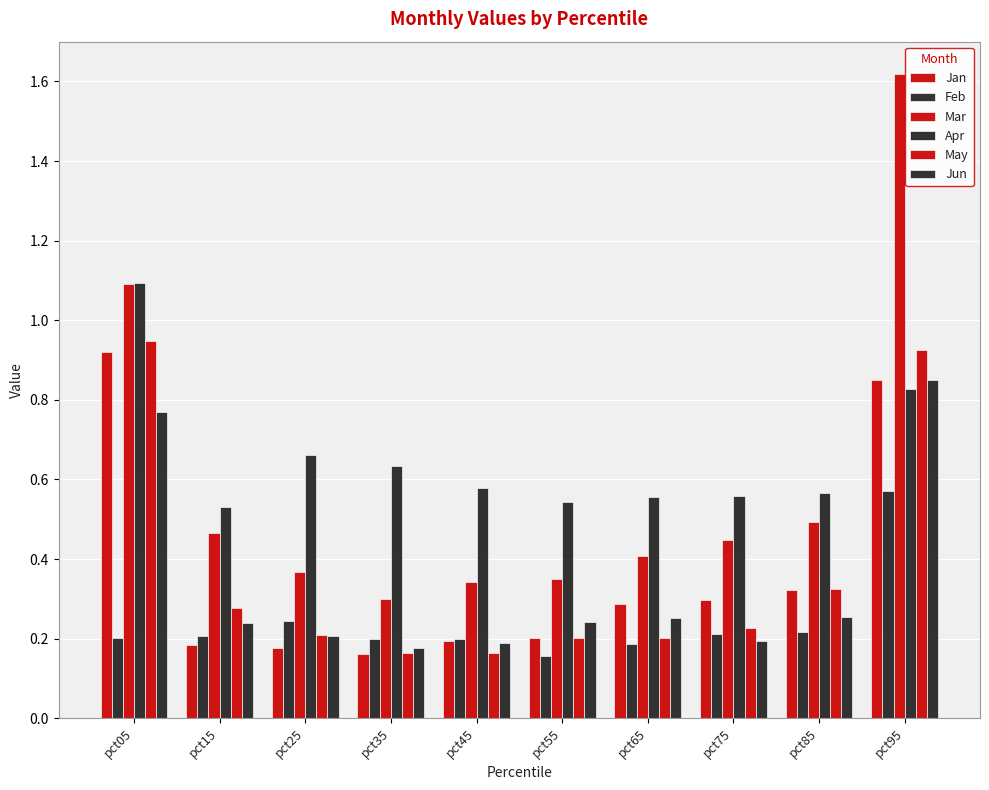

Is it true that May equals 0.2 at pct25?

True